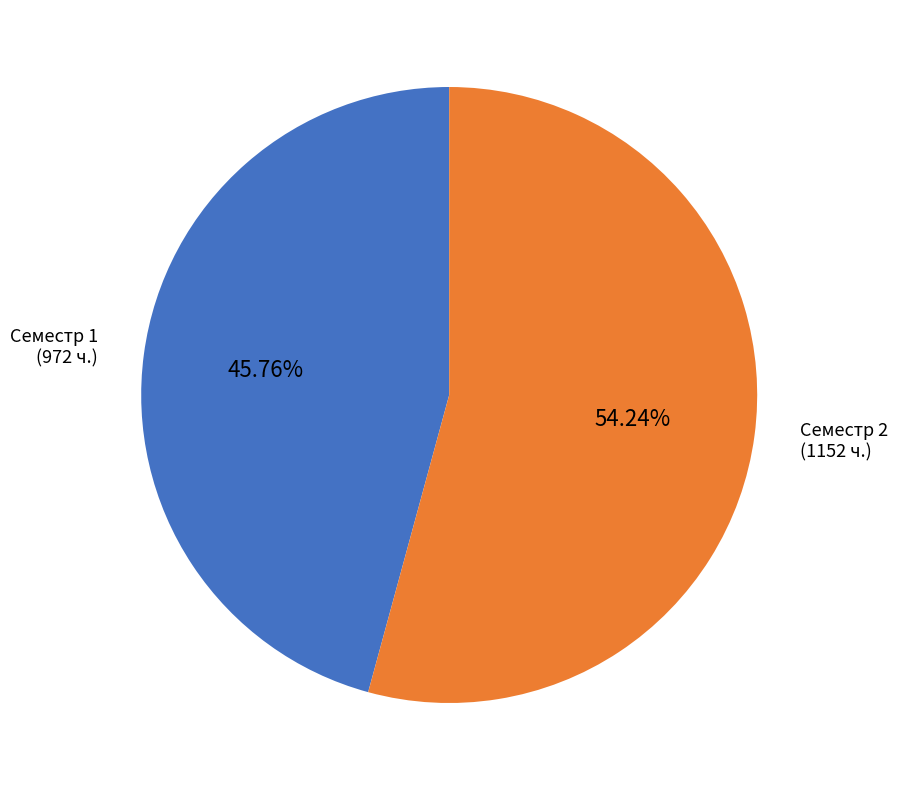

Which category has the biggest portion of the pie?

Семестр 2